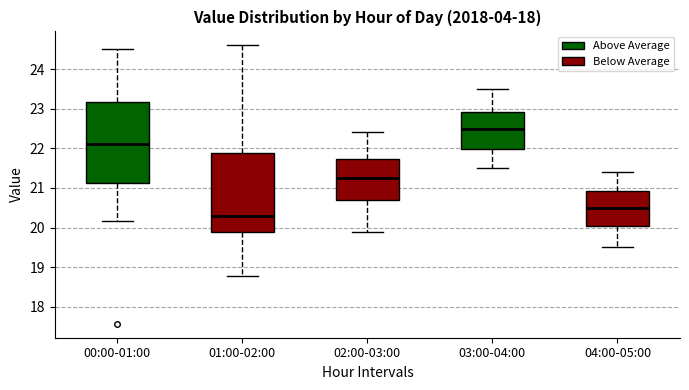

Reading left to right, read every box against the y-axis: the position of its median line, the range the box covers, and the ends of its whiskers. The values are not printed on the chart, so give them approximately, as read against the axis.

00:00-01:00: median 22.1, box 21.1 to 23.2, whiskers 20.2 to 24.5
01:00-02:00: median 20.3, box 19.9 to 21.9, whiskers 18.8 to 24.6
02:00-03:00: median 21.3, box 20.7 to 21.7, whiskers 19.9 to 22.4
03:00-04:00: median 22.5, box 22.0 to 22.9, whiskers 21.5 to 23.5
04:00-05:00: median 20.5, box 20.1 to 20.9, whiskers 19.5 to 21.4